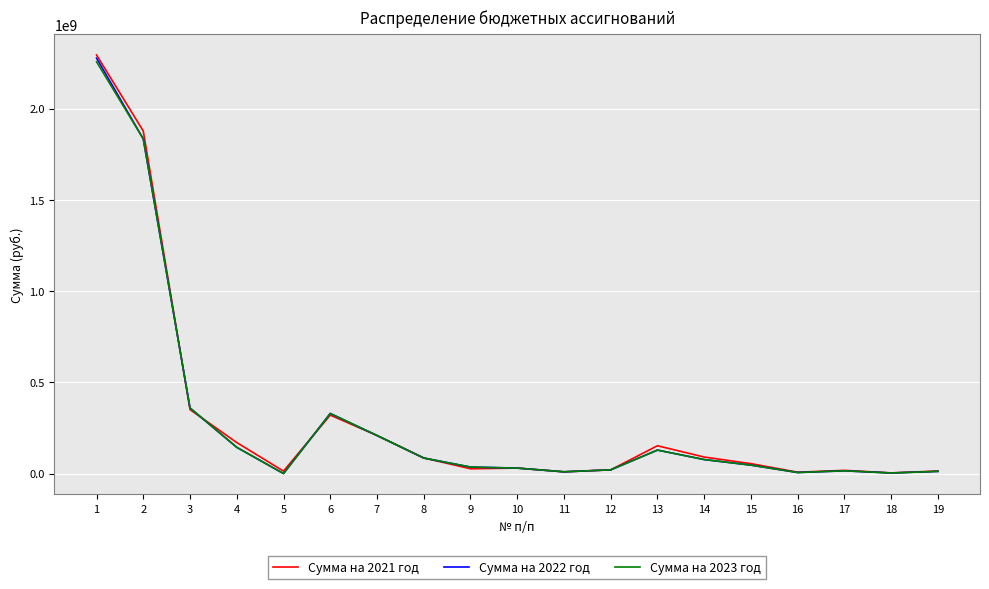

Which series has the largest range (max minus min)?

Сумма на 2021 год